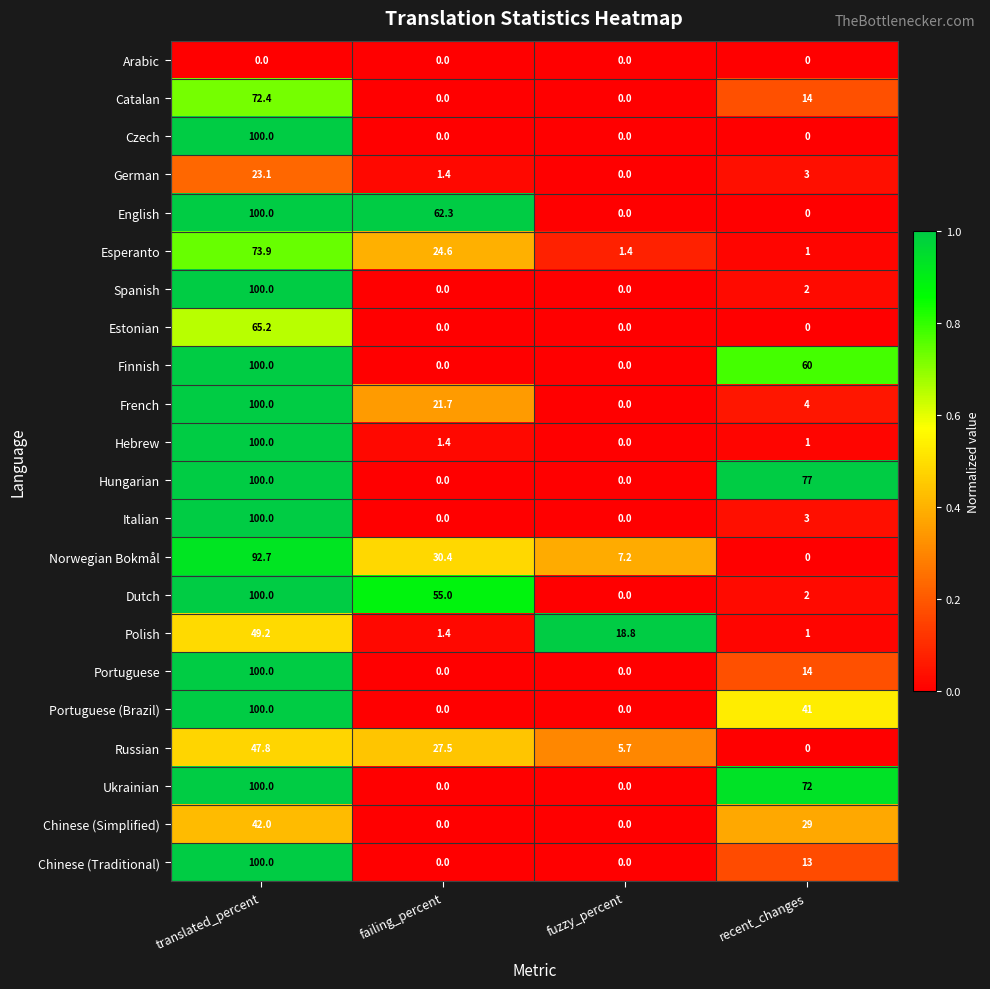

Count the number of data series in this chart.

22